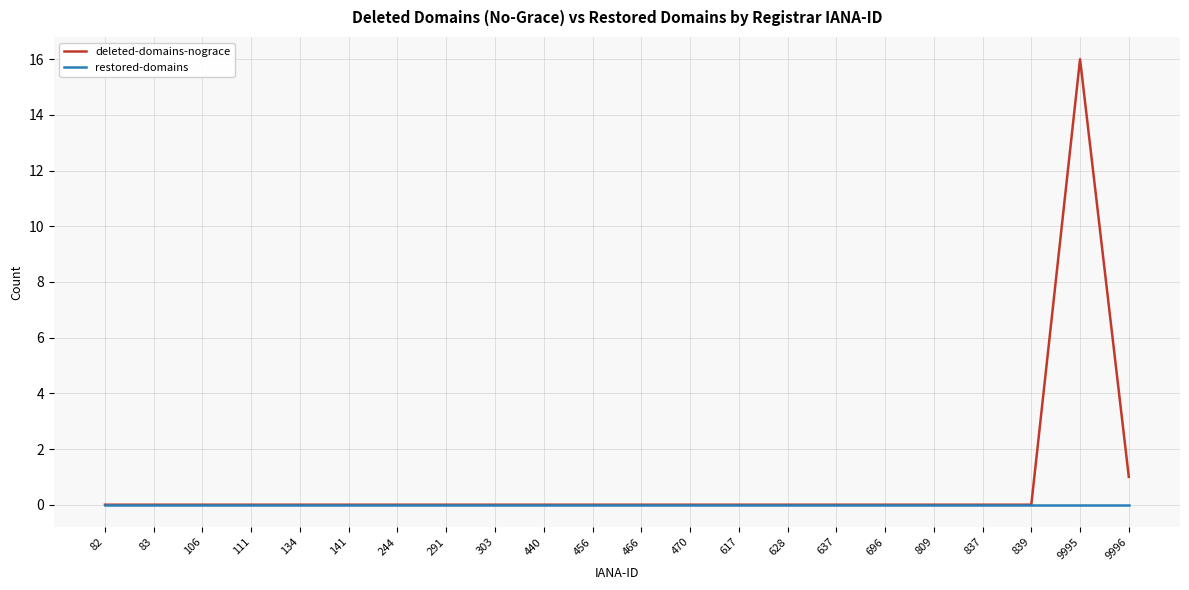

At which label is deleted-domains-nograce closest to 8?

9996